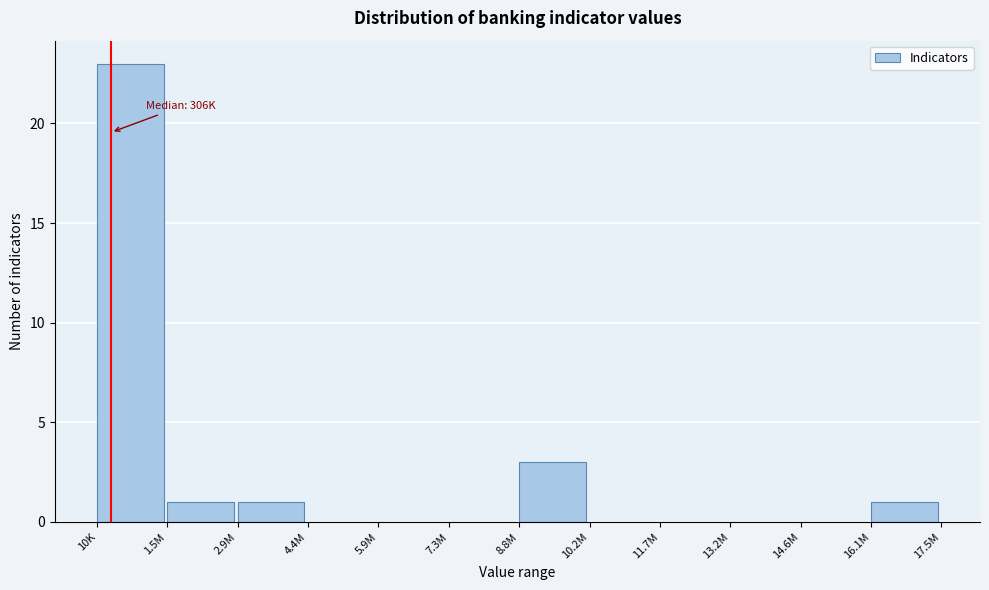

Reading left to right, what are all the values shown in this chart?

10K=23	1.5M=1	2.9M=1	4.4M=0	5.9M=0	7.3M=0	8.8M=3	10.2M=0	11.7M=0	13.2M=0	14.6M=0	16.1M=1